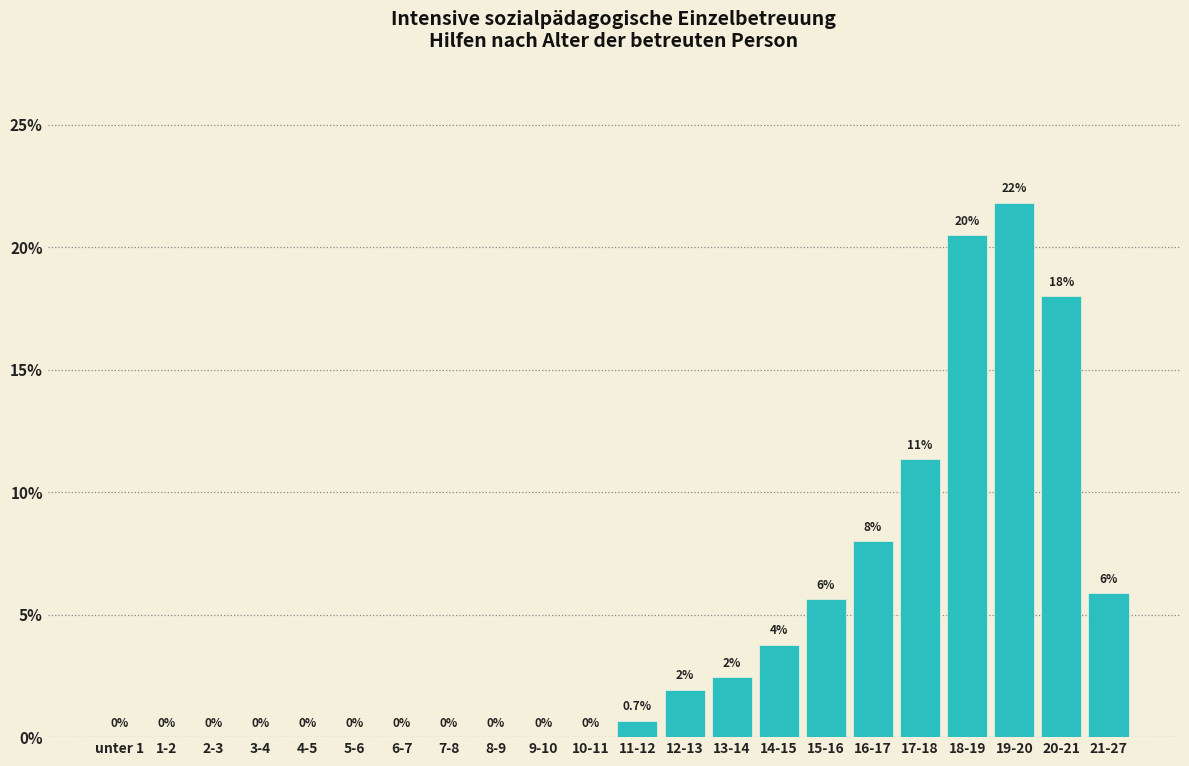

Which label corresponds to the largest value in the chart?

19-20